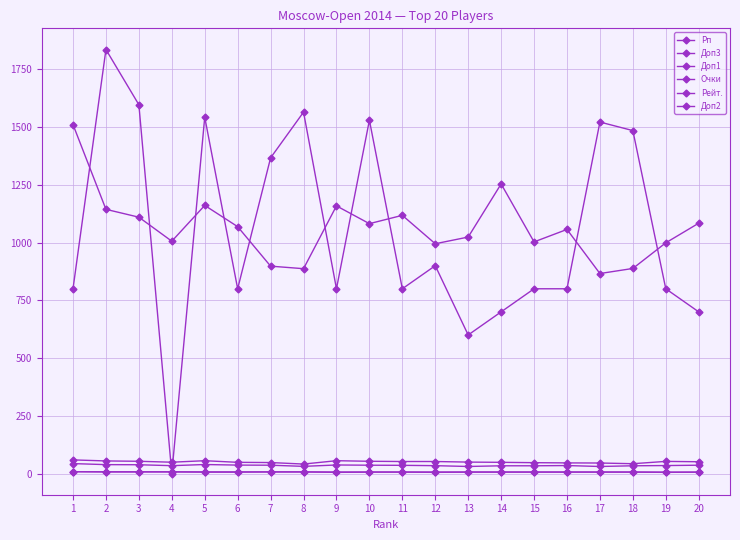

Count the number of categories in the chart.

20